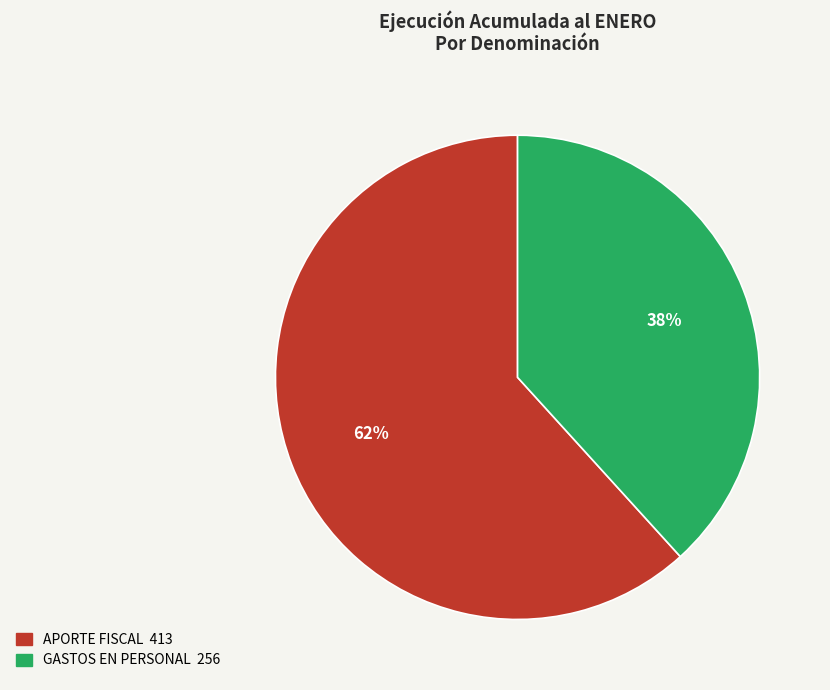

Which slice is the smallest?

GASTOS EN PERSONAL